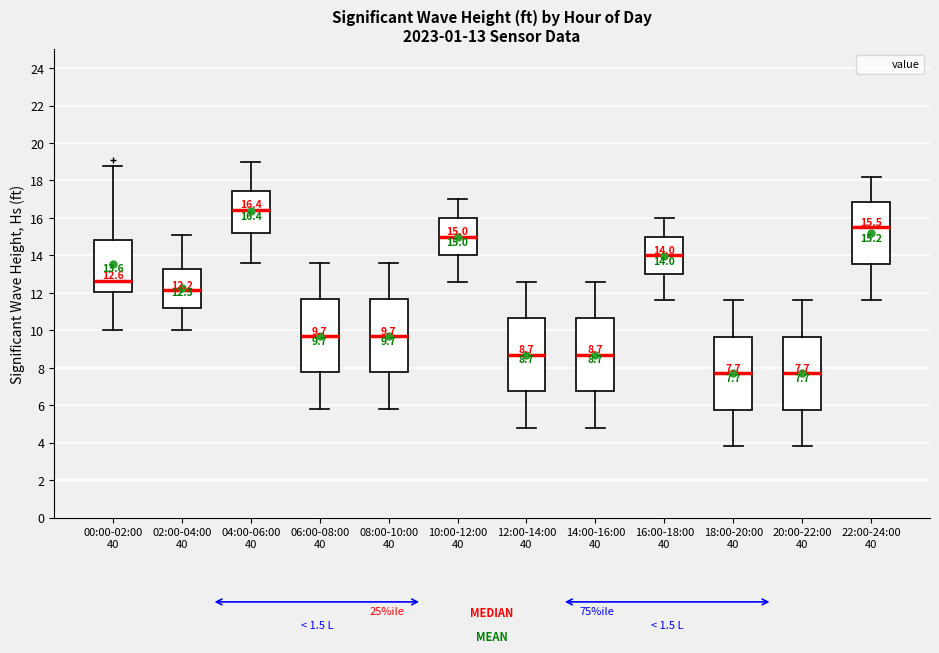

Which box's median line is the highest?

04:00-06:00 40